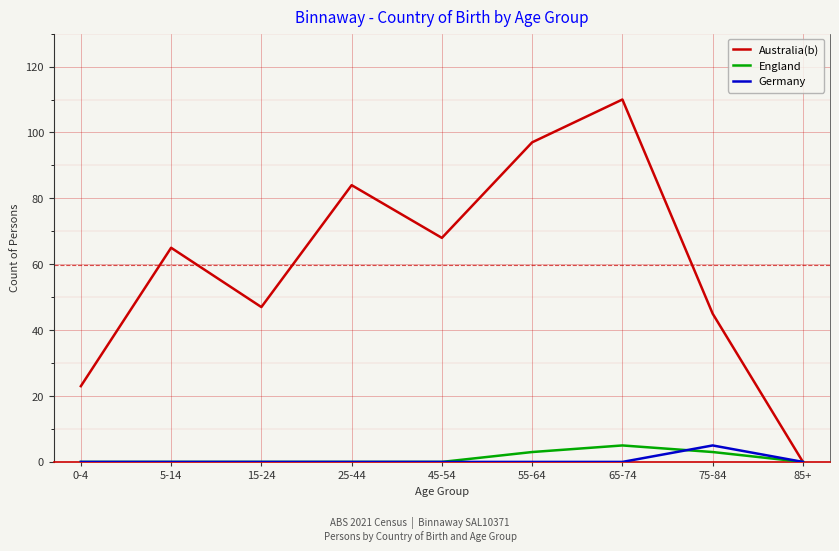

Reading right to left, extract all data points from this chart.

Australia(b): 85+=0	75-84=45	65-74=110	55-64=97	45-54=68	25-44=84	15-24=47	5-14=65	0-4=23
England: 85+=0	75-84=3	65-74=5	55-64=3	45-54=0	25-44=0	15-24=0	5-14=0	0-4=0
Germany: 85+=0	75-84=5	65-74=0	55-64=0	45-54=0	25-44=0	15-24=0	5-14=0	0-4=0